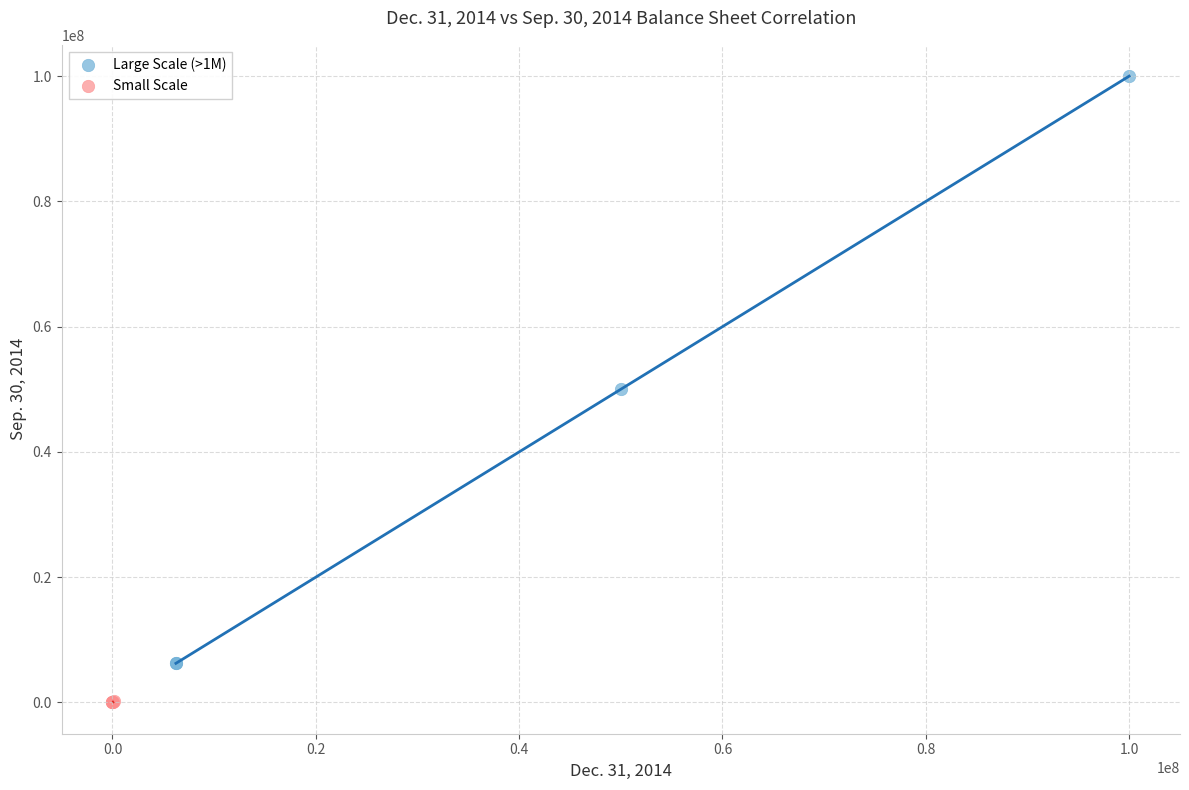

Which series has the widest spread of Y values?

Large Scale (>1M)